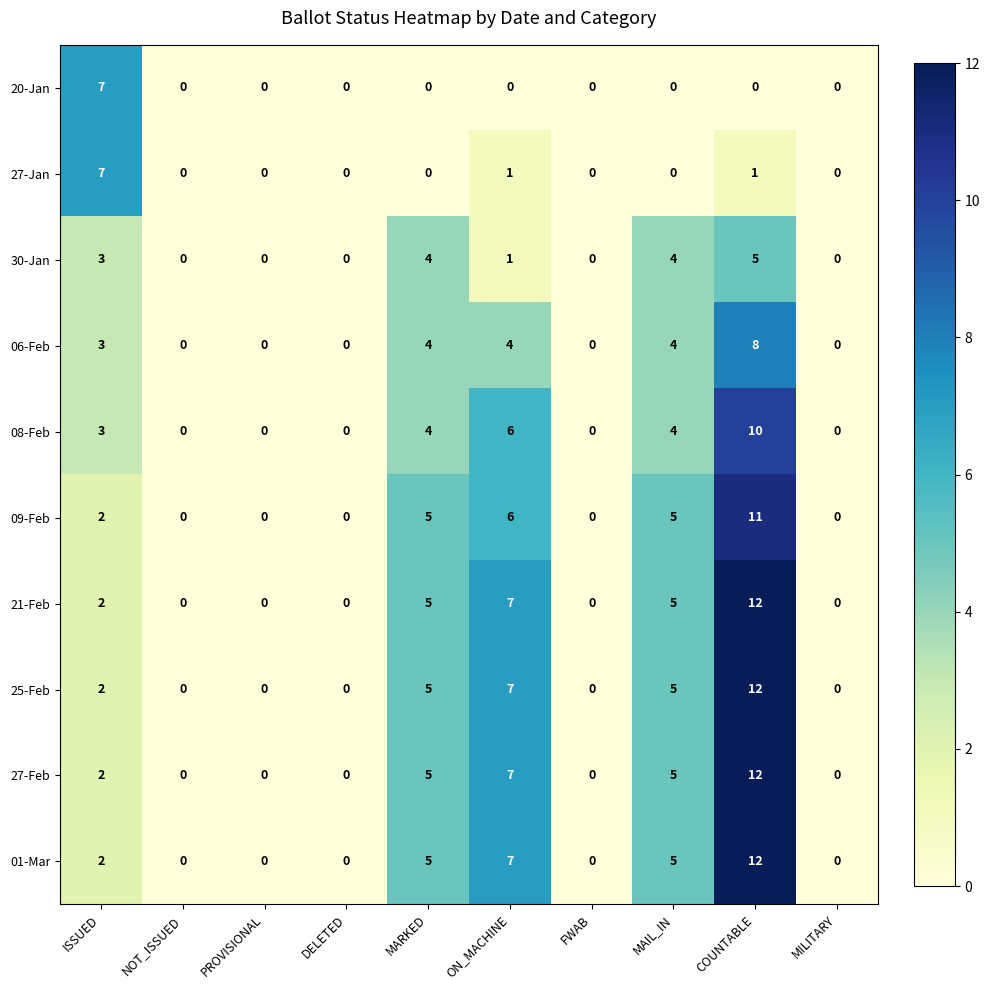

What is the average value of the 21-Feb series?

3